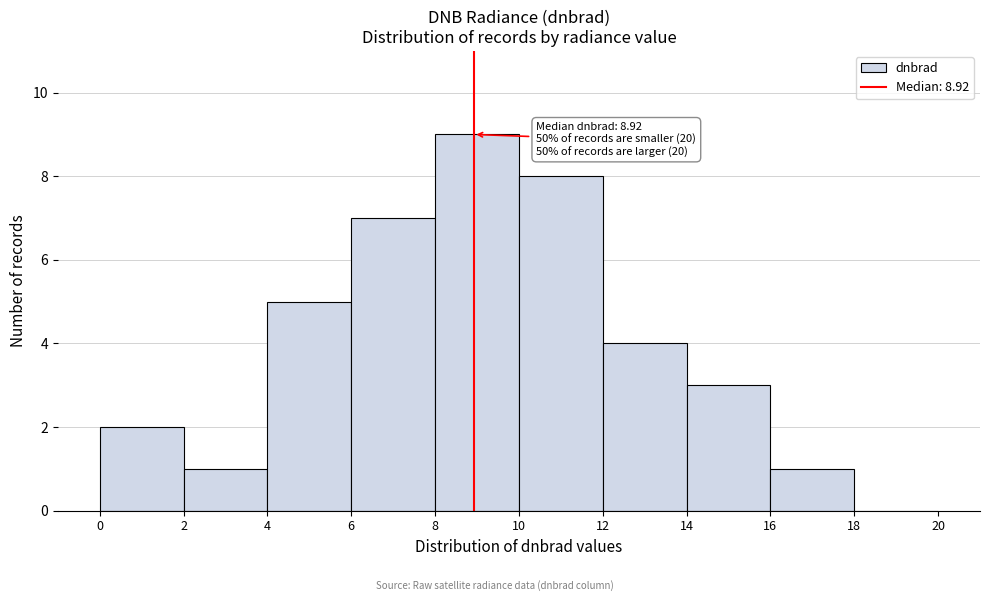

Which range on the x-axis has the tallest bar?

8 to 10